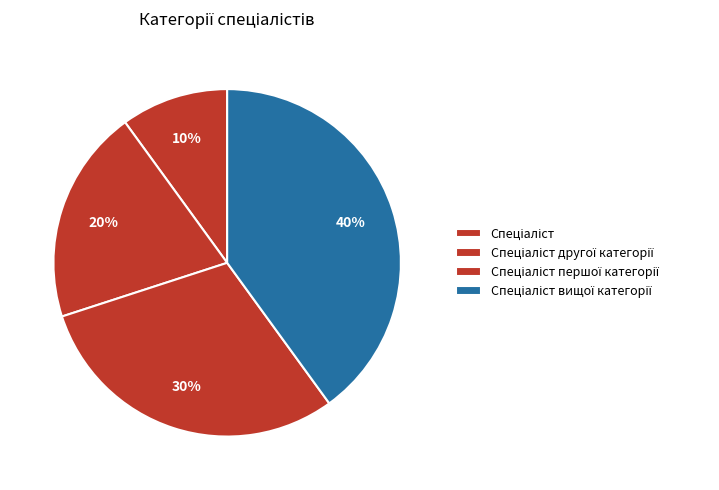

Which slice is the smallest?

Спеціаліст